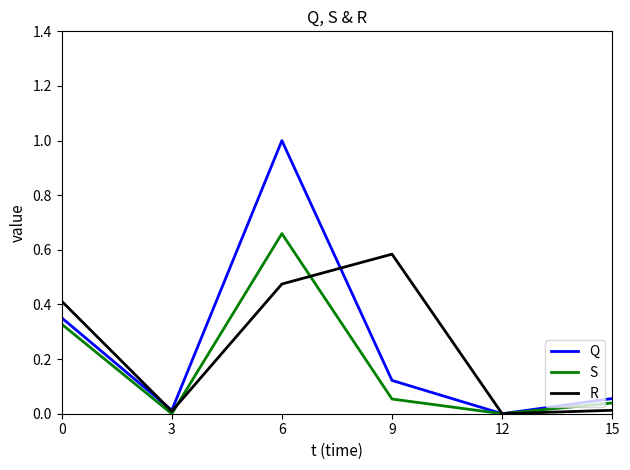

What is the highest value of the Q series?

1.0